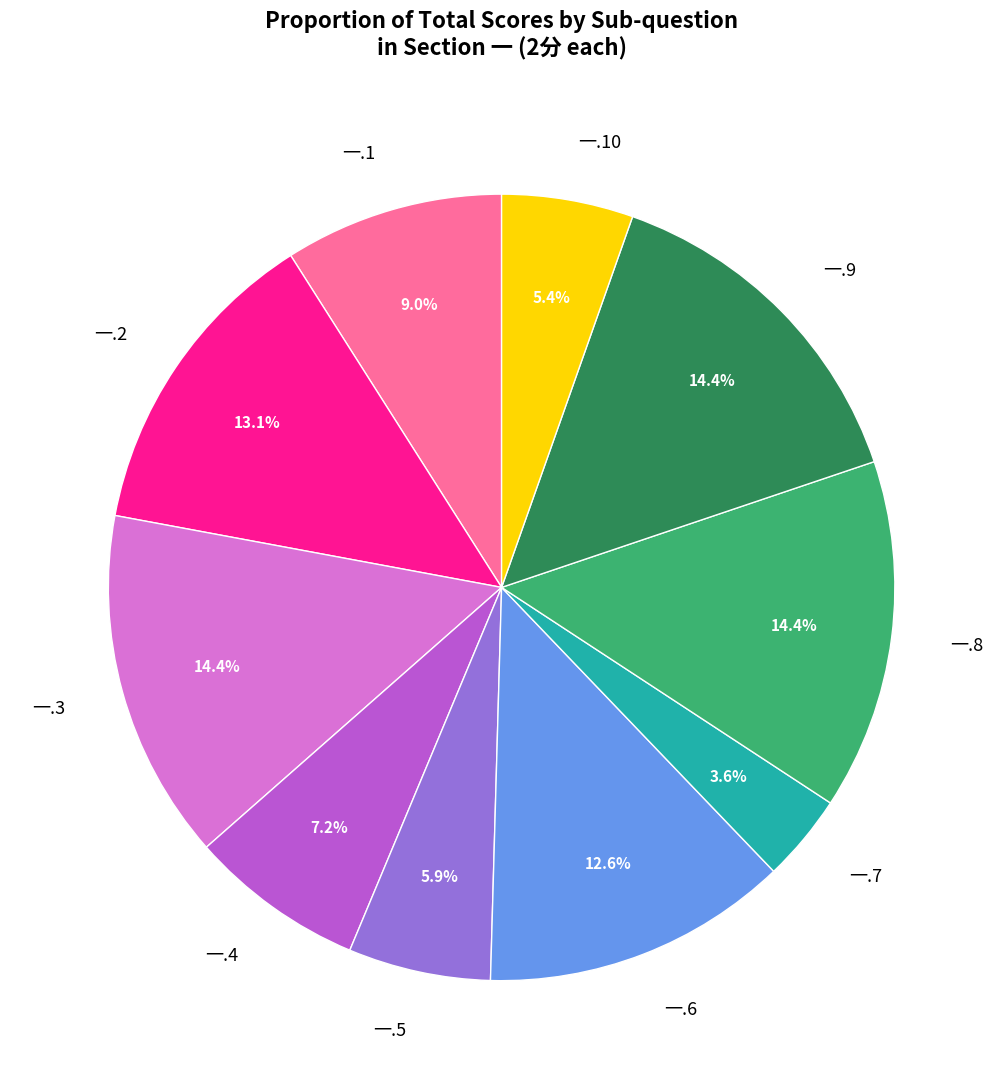

How many slices are in this pie chart?

10